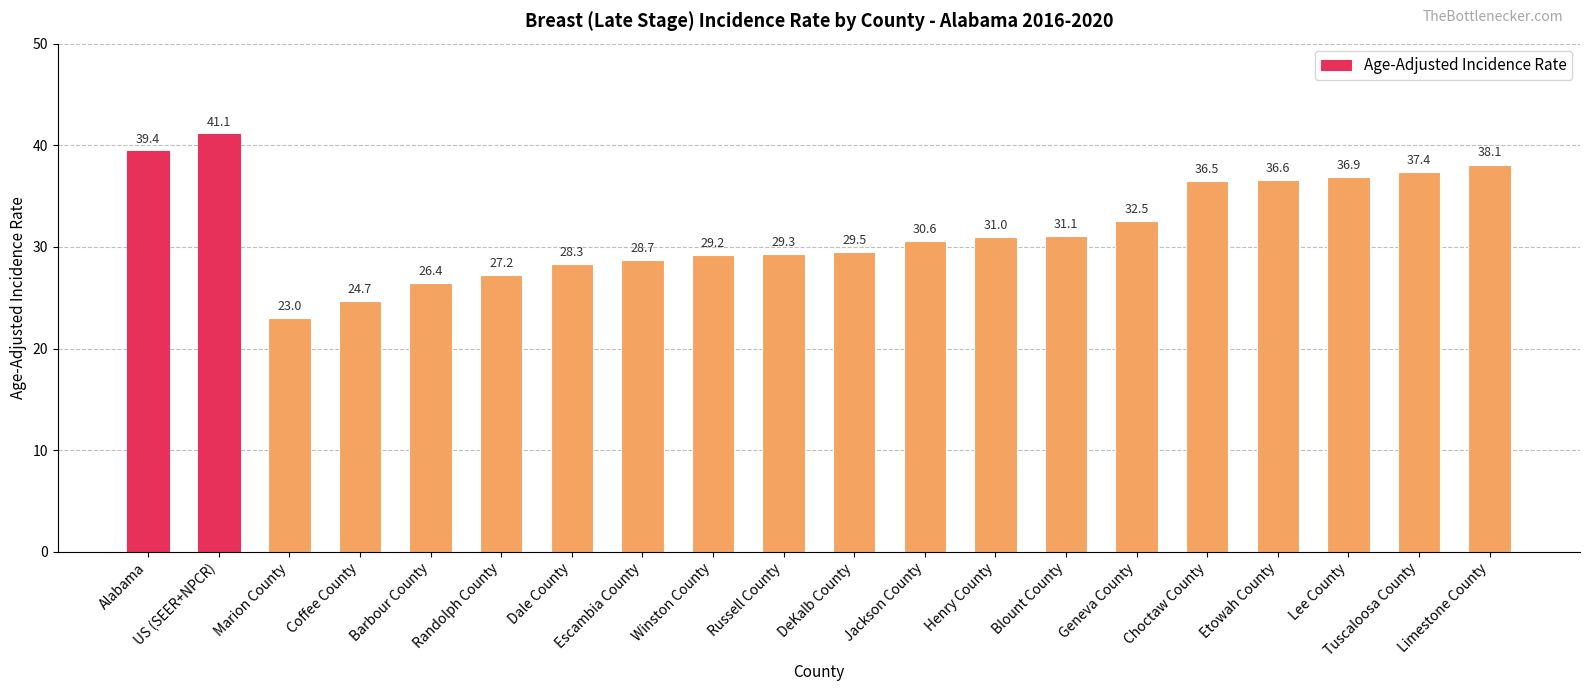

Approximately how many times larger is the value at Jackson County compared to US (SEER+NPCR)?

0.7